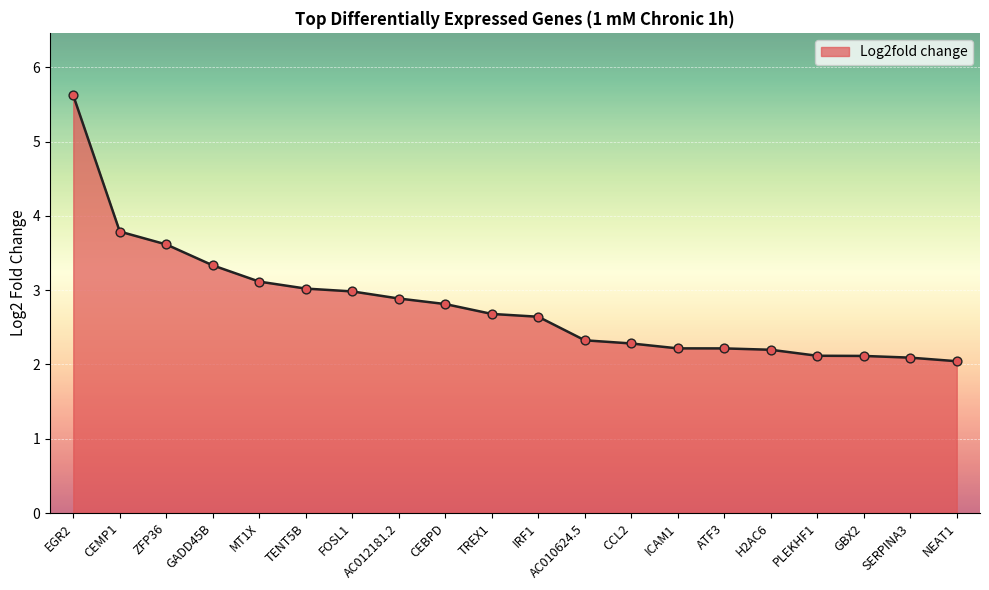

Approximately how many times larger is the value at ZFP36 compared to CEMP1?

1.0